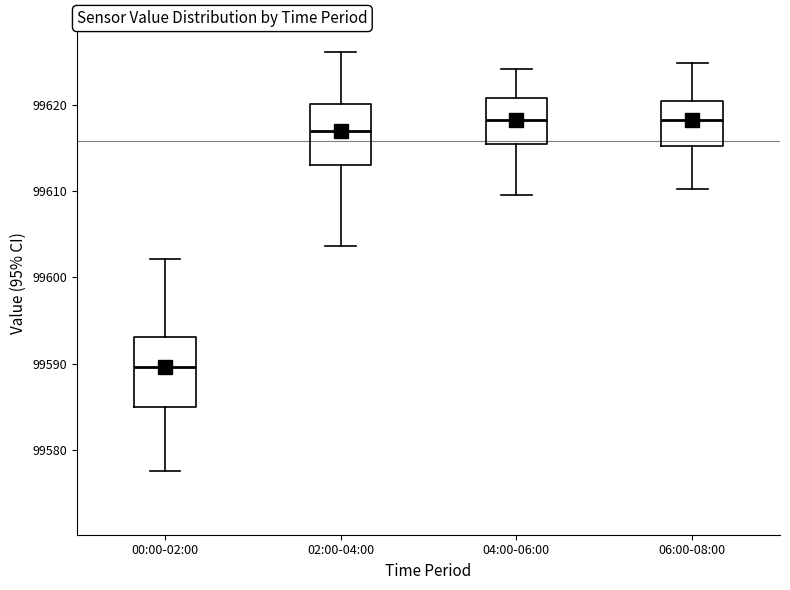

Reading left to right, read every box against the y-axis: the position of its median line, the range the box covers, and the ends of its whiskers. The values are not printed on the chart, so give them approximately, as read against the axis.

00:00-02:00: median 99590, box 99585 to 99593, whiskers 99578 to 99602
02:00-04:00: median 99617, box 99613 to 99620, whiskers 99604 to 99626
04:00-06:00: median 99618, box 99616 to 99621, whiskers 99610 to 99624
06:00-08:00: median 99618, box 99615 to 99621, whiskers 99610 to 99625